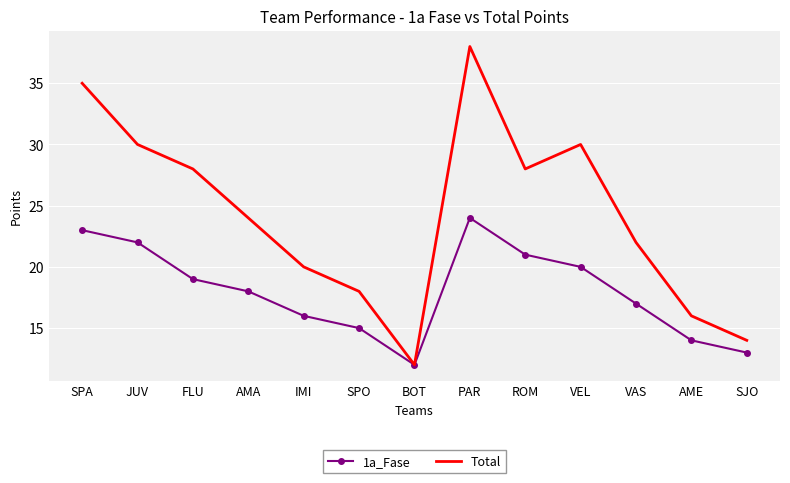

The 1a_Fase series shows 19 at FLU. True or false?

True